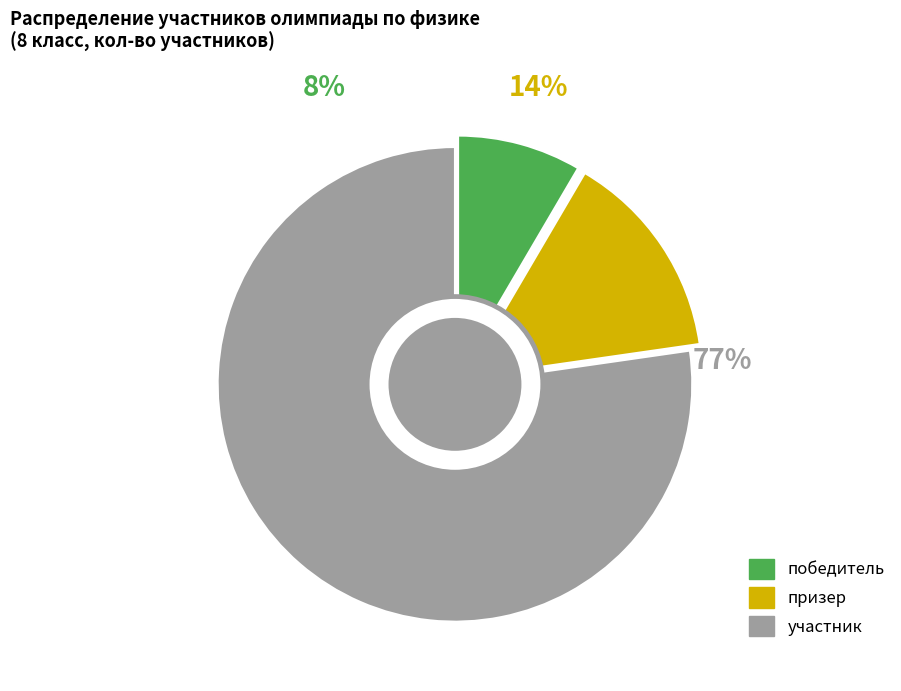

To the nearest percent, what is the combined percentage of призер and участник?

92%